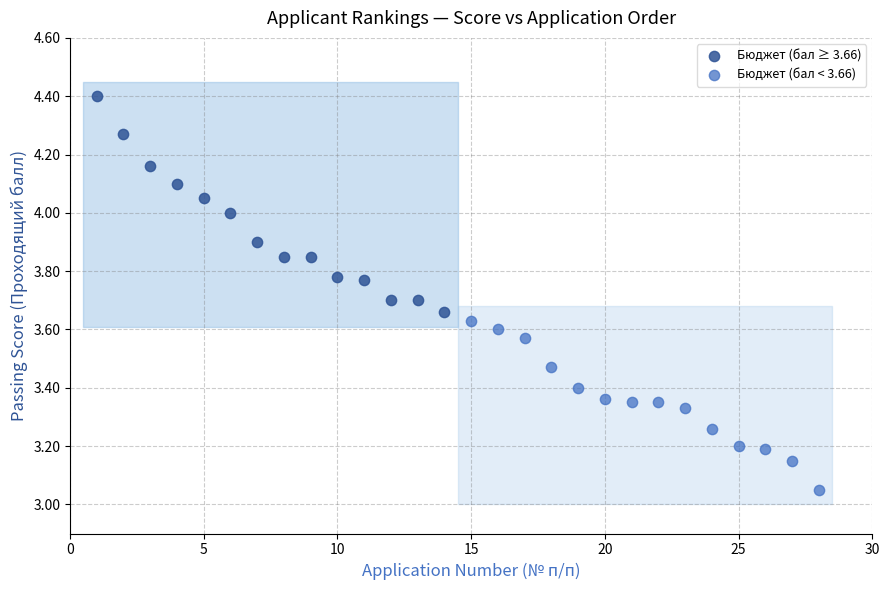

Which series reaches the maximum Y coordinate?

Бюджет (бал ≥ 3.66)